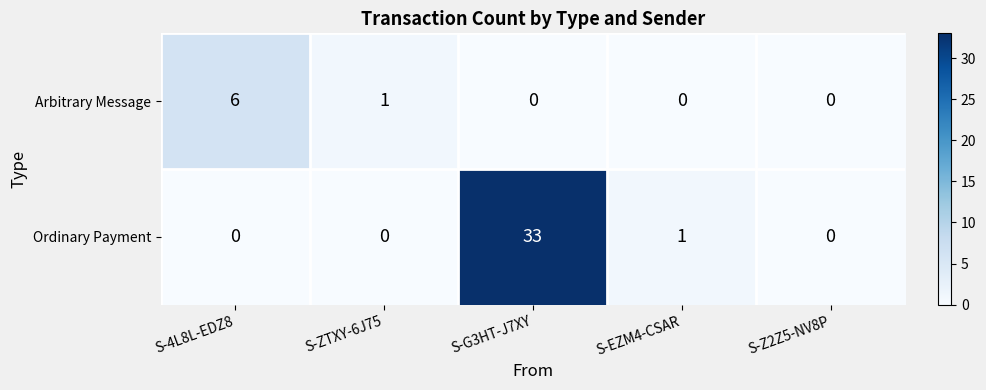

Reading left to right, what are all the values shown in this chart?

Arbitrary Message: S-4L8L-EDZ8=6	S-ZTXY-6J75=1	S-G3HT-J7XY=0	S-EZM4-CSAR=0	S-Z2Z5-NV8P=0
Ordinary Payment: S-4L8L-EDZ8=0	S-ZTXY-6J75=0	S-G3HT-J7XY=33	S-EZM4-CSAR=1	S-Z2Z5-NV8P=0